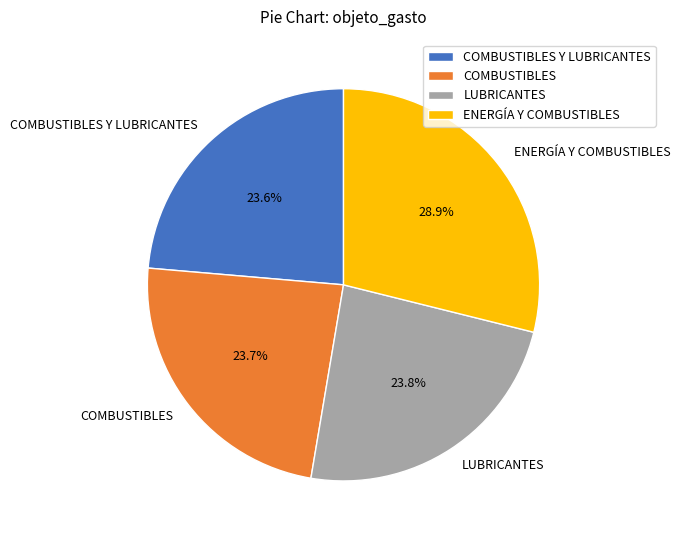

The COMBUSTIBLES Y LUBRICANTES slice represents 29% of the pie. True or false?

False